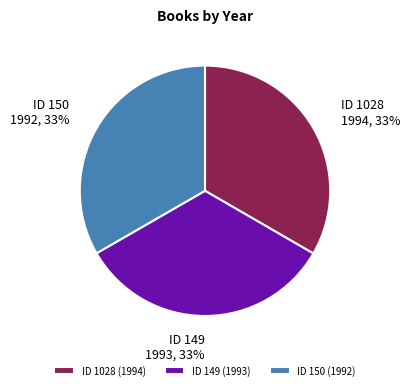

Is it true that ID 150 (1992) is 22% of the pie?

False